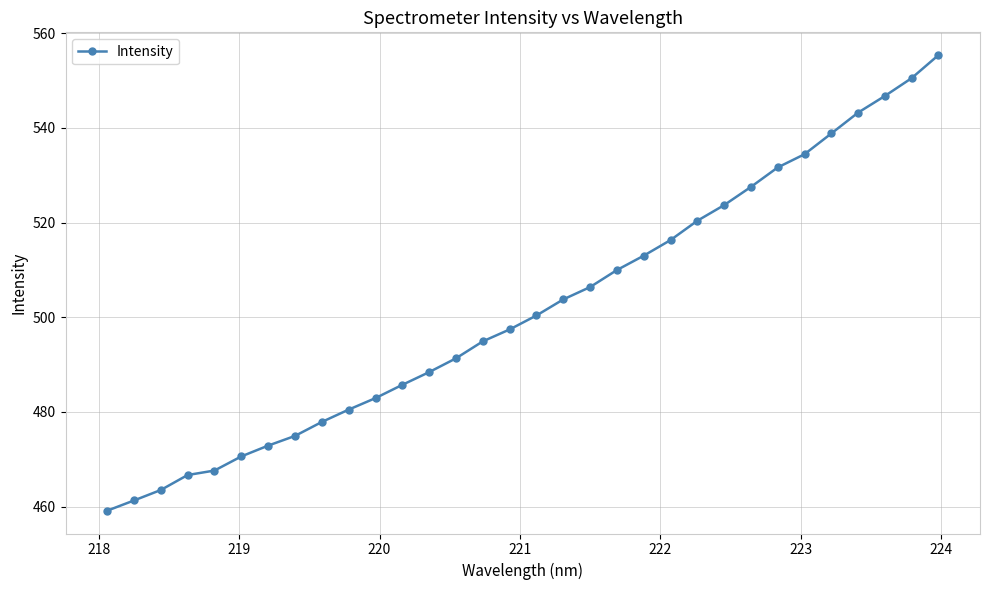

What is the greatest value displayed?

555.4